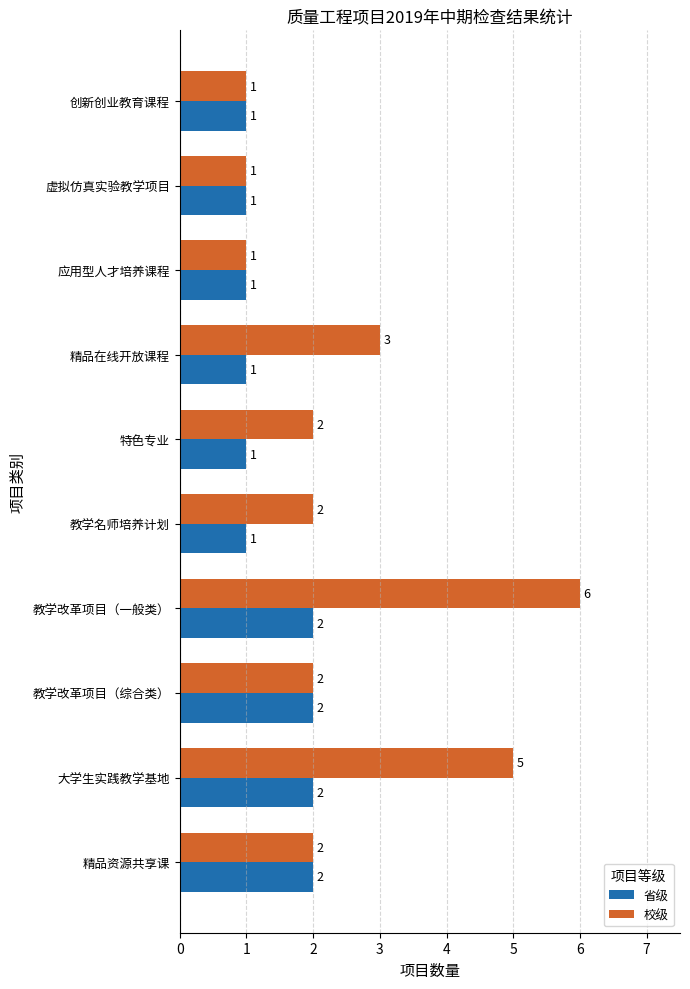

Which series has the largest total across all categories?

校级